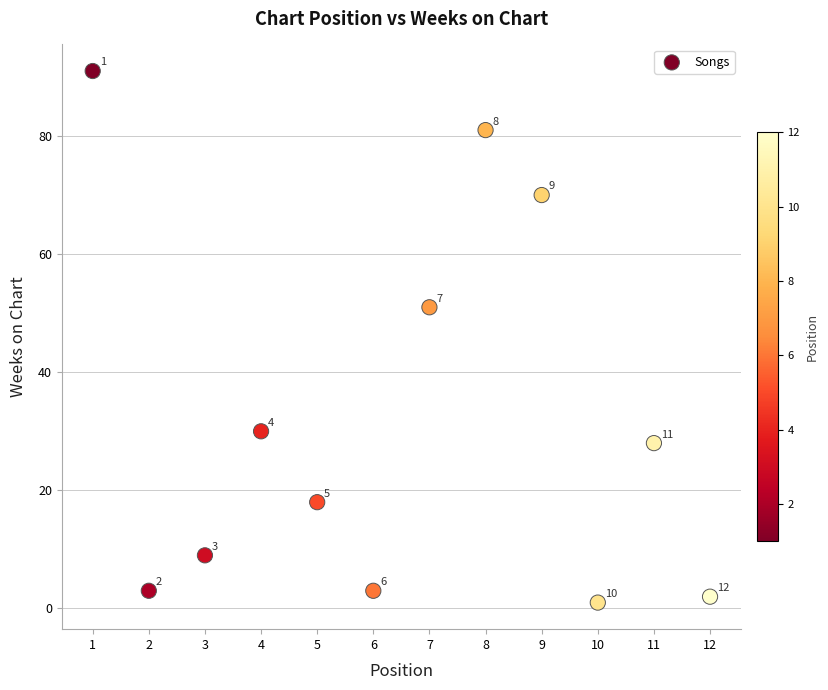

What Y value in the scatter plot is closest to 46?

51